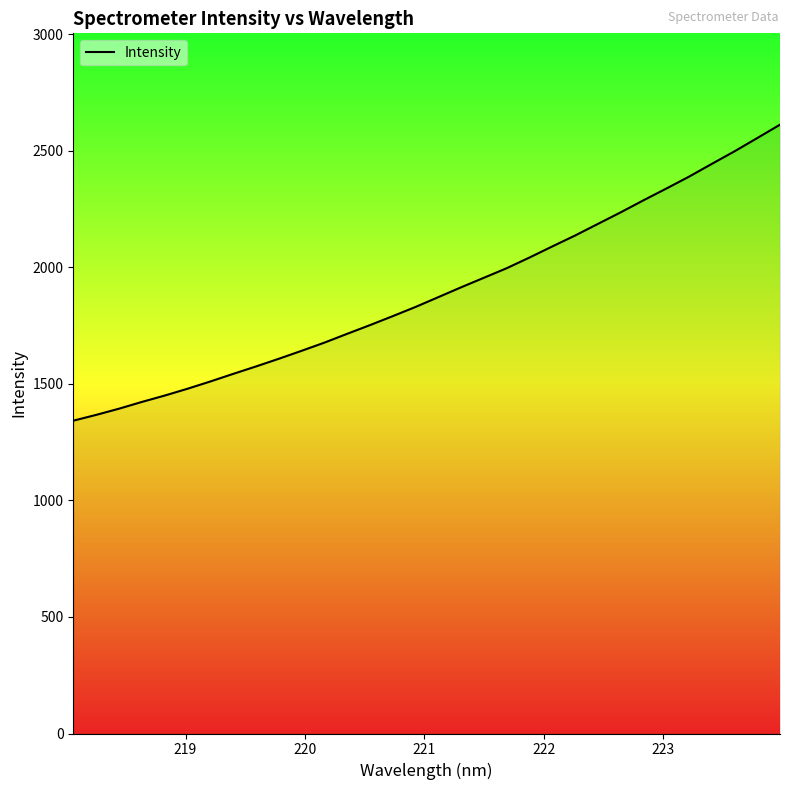

How many categories are shown in the chart?

32